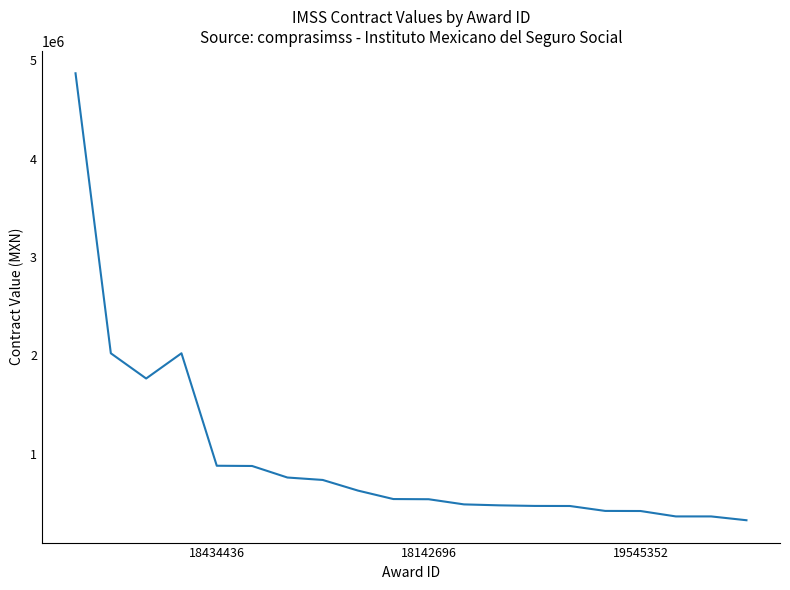

What is the maximum value shown in the chart?

4867663.1